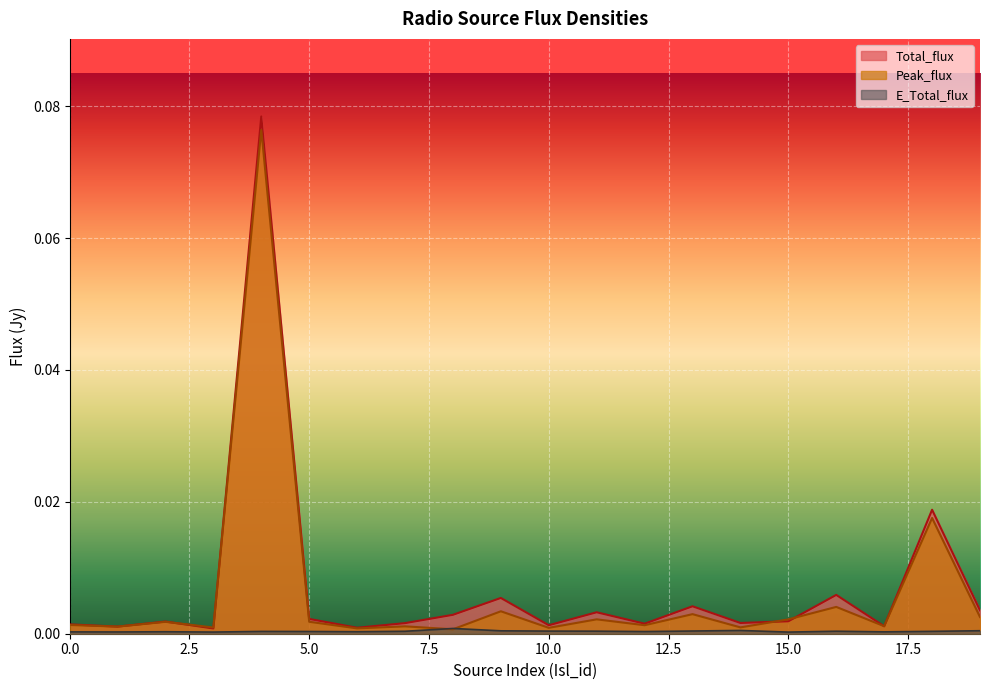

True or false: Peak_flux has a value of 0.0 at 12.

False